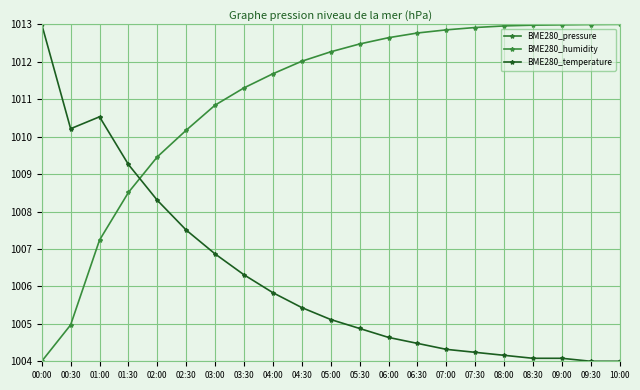

List the series in order of their overall mean, highest first.

BME280_humidity, BME280_temperature, BME280_pressure